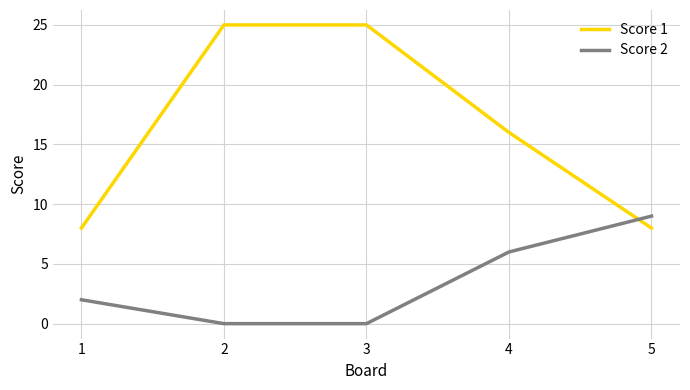

Rank the series by their average value, from lowest to highest.

Score 2, Score 1